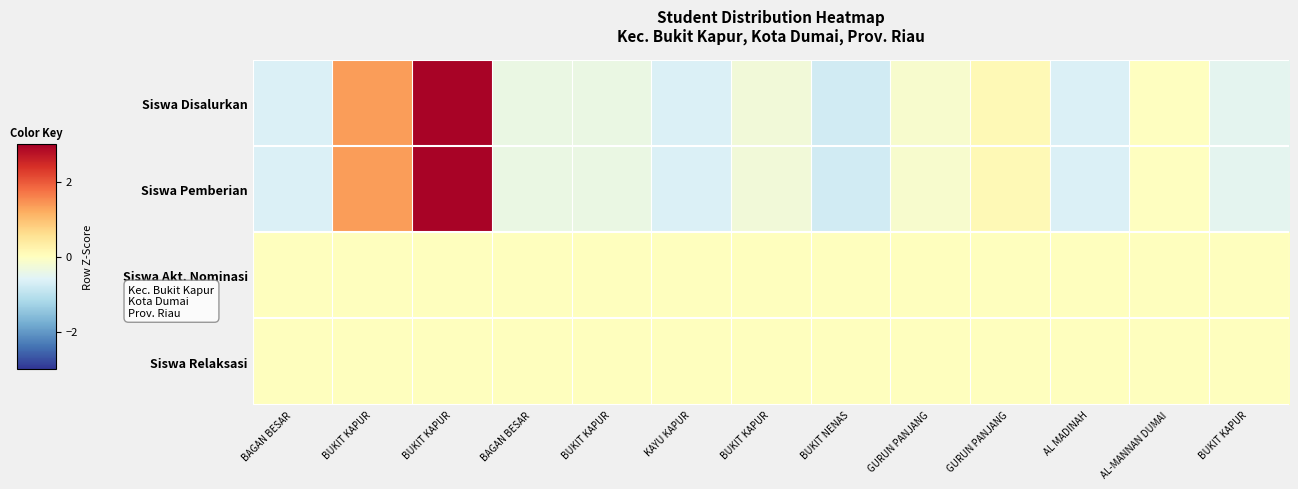

Which has a higher value, BUKIT KAPUR or BAGAN BESAR?

BUKIT KAPUR